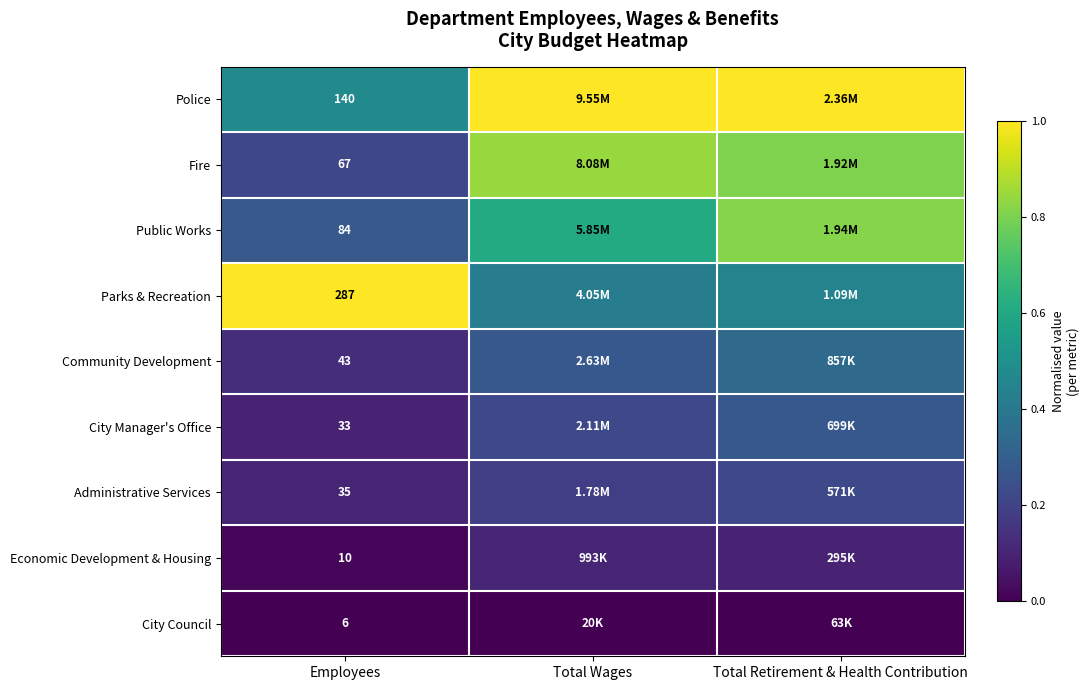

Is the value of City Manager's Office at Employees greater than the value of Administrative Services at Employees?

No